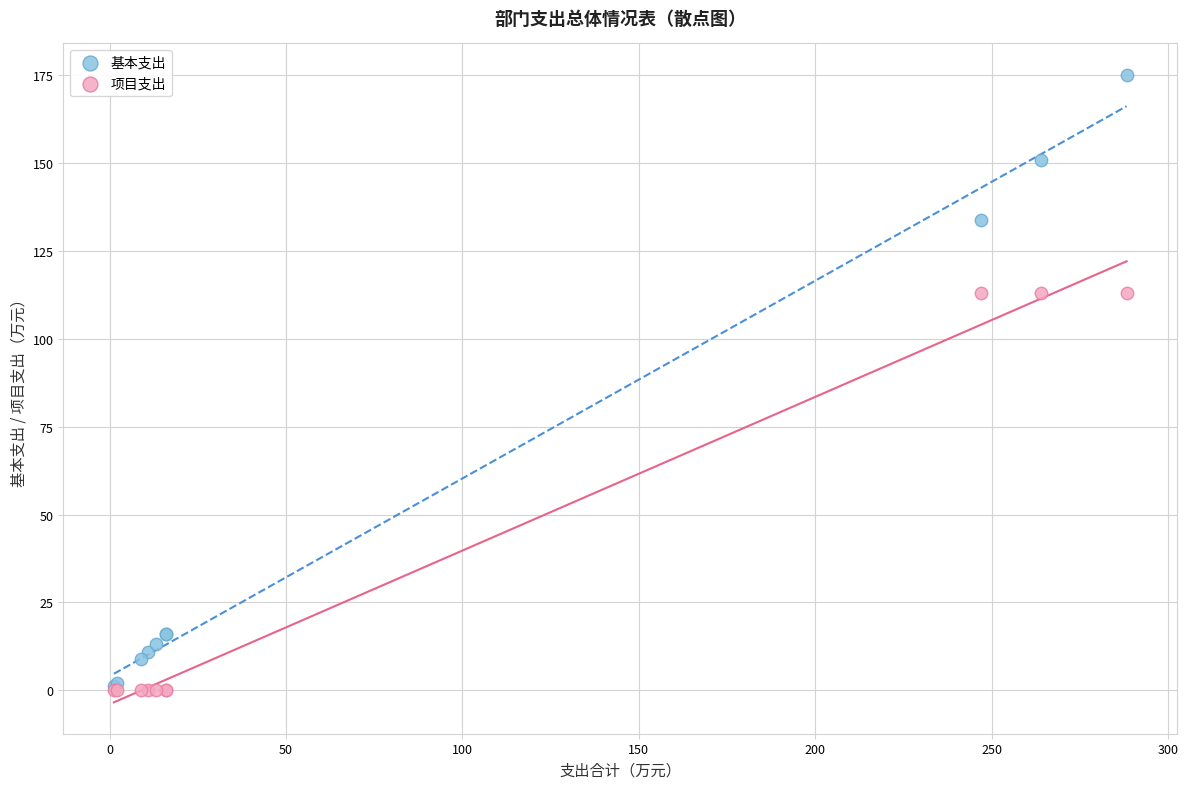

What are all the series names shown in the legend?

基本支出, 项目支出